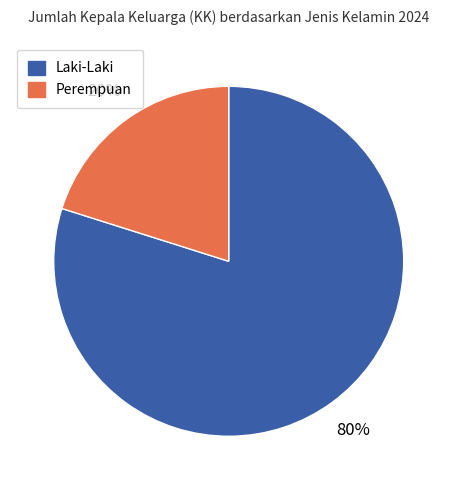

Do Laki-Laki and Perempuan together represent more than half of the pie?

Yes